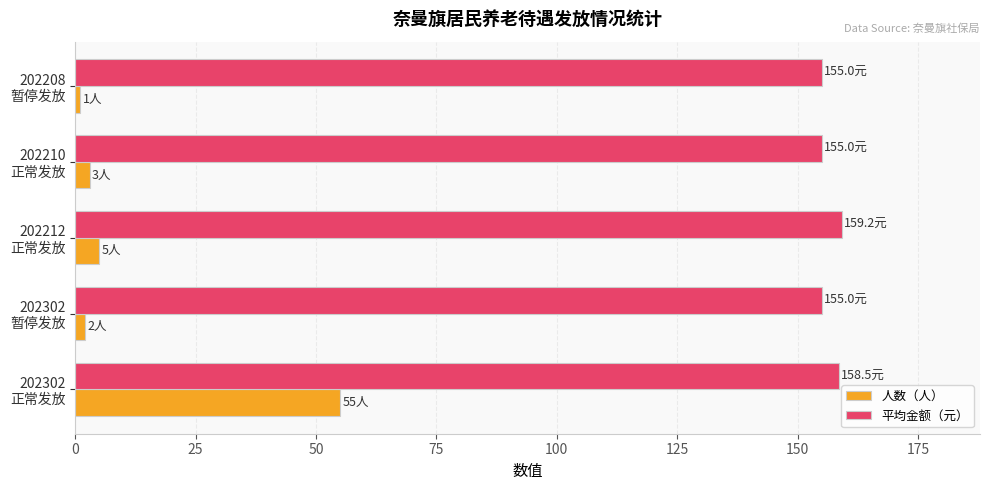

What is the maximum value for 人数（人）?

55.0